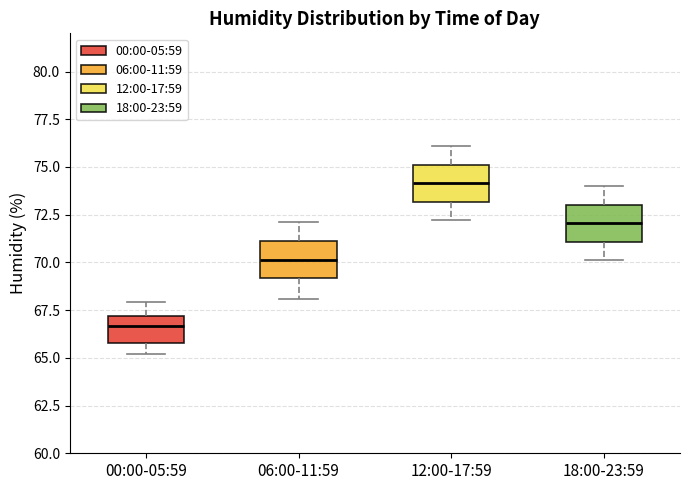

Which box's median line is the lowest?

00:00-05:59